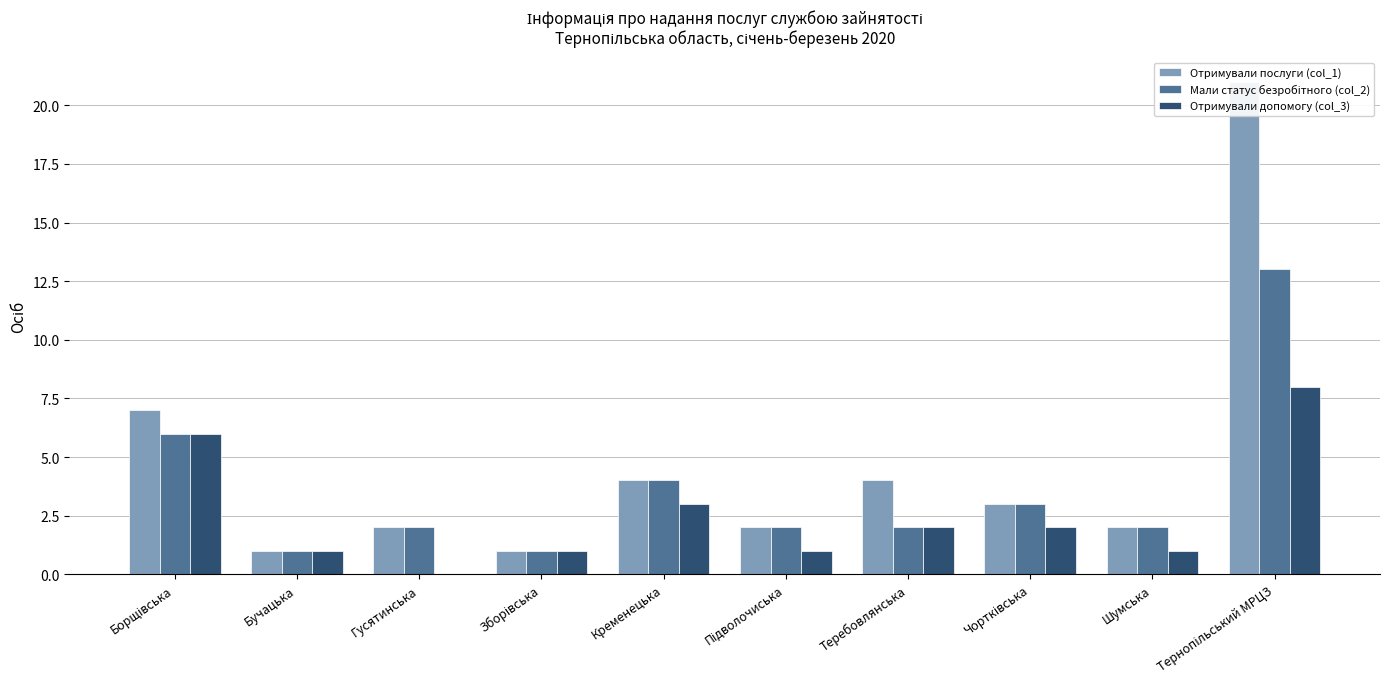

How many bars are there in total?

30